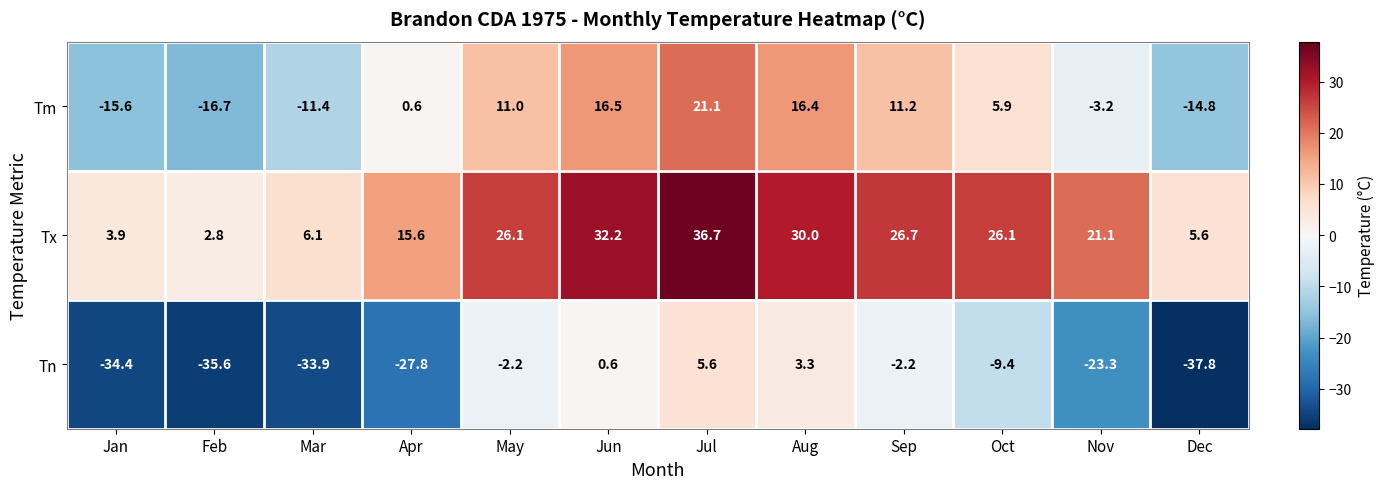

Read the Tx value at Jun.

32.2